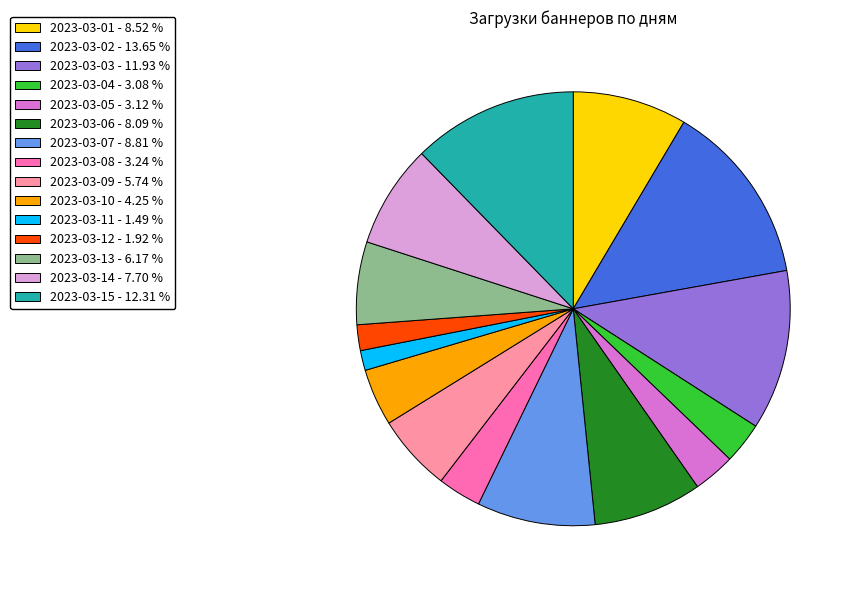

Combined, do 2023-03-09 - 5.74 % and 2023-03-05 - 3.12 % account for over 50%?

No